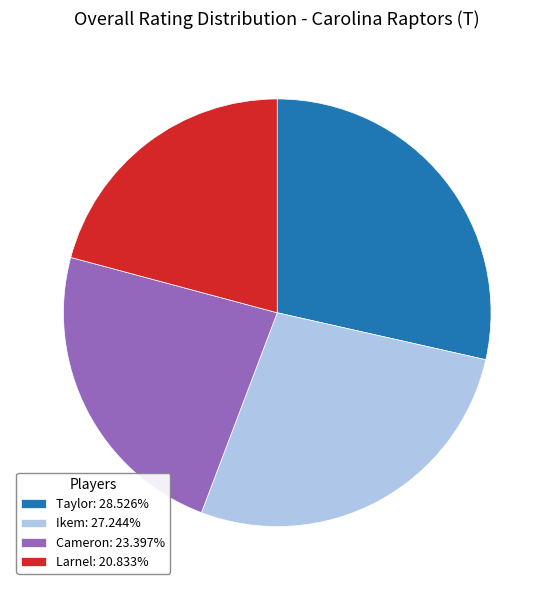

What is the smallest slice in the pie chart?

Larnel